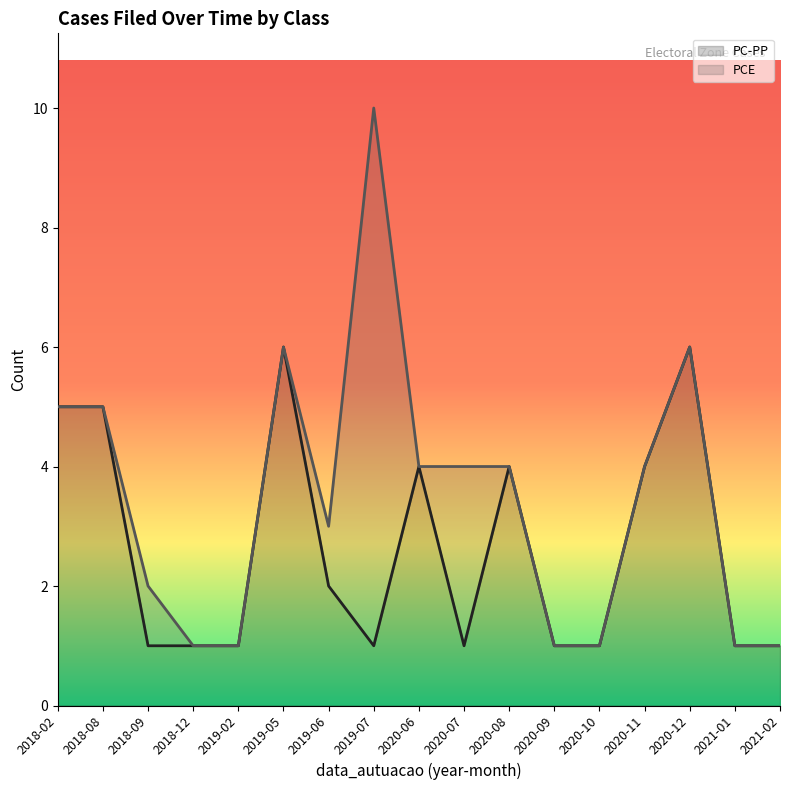

Rank the categories by value from lowest to highest.

2018-09, 2018-12, 2019-02, 2019-07, 2020-07, 2020-09, 2020-10, 2021-01, 2021-02, 2019-06, 2020-06, 2020-08, 2020-11, 2018-02, 2018-08, 2019-05, 2020-12